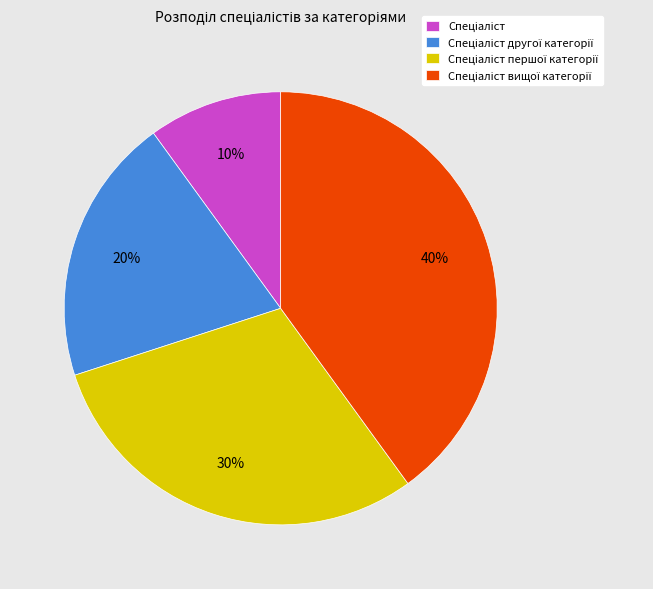

To the nearest percent, what is the average slice percentage?

25%